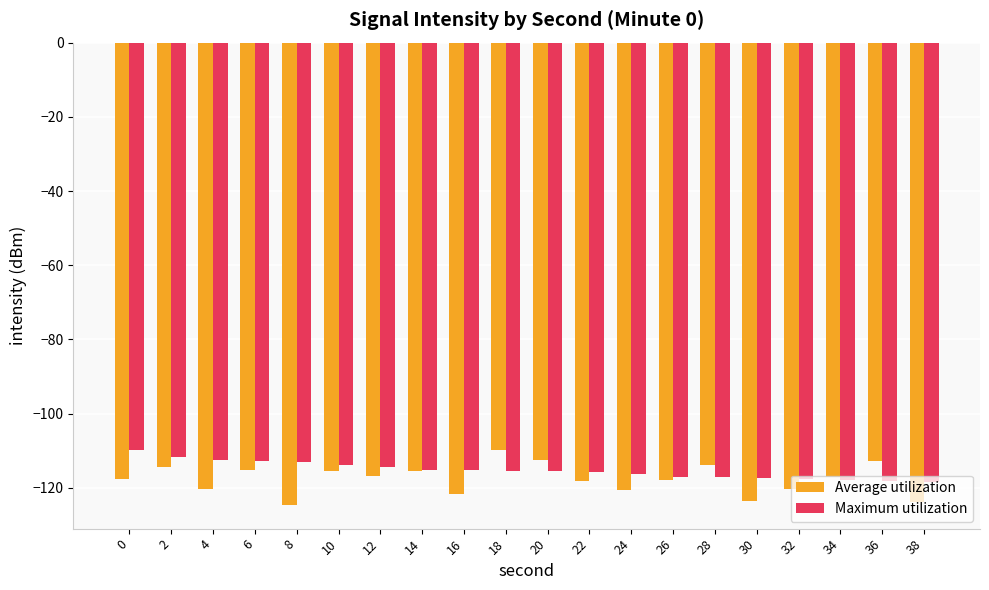

Which series has the largest total across all categories?

Maximum utilization